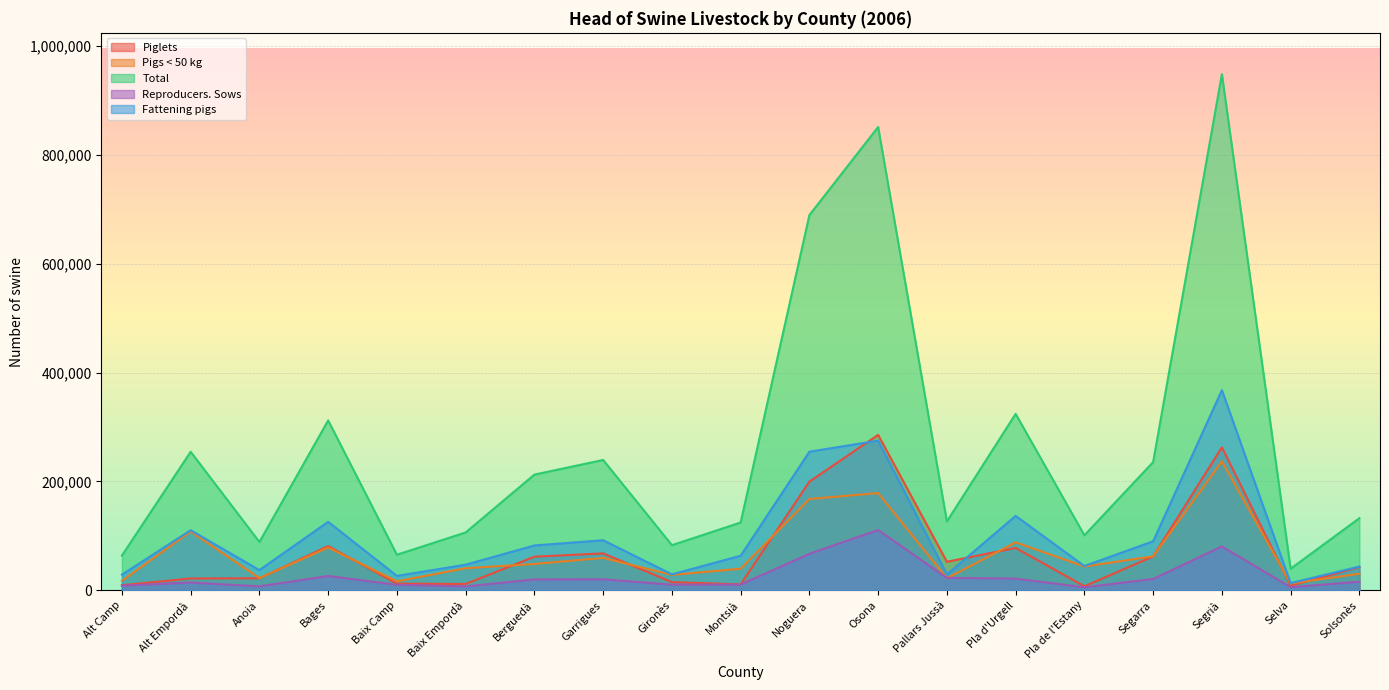

At Segarra, list the series in order from smallest to largest.

Reproducers. Sows, Piglets, Pigs < 50 kg, Fattening pigs, Total